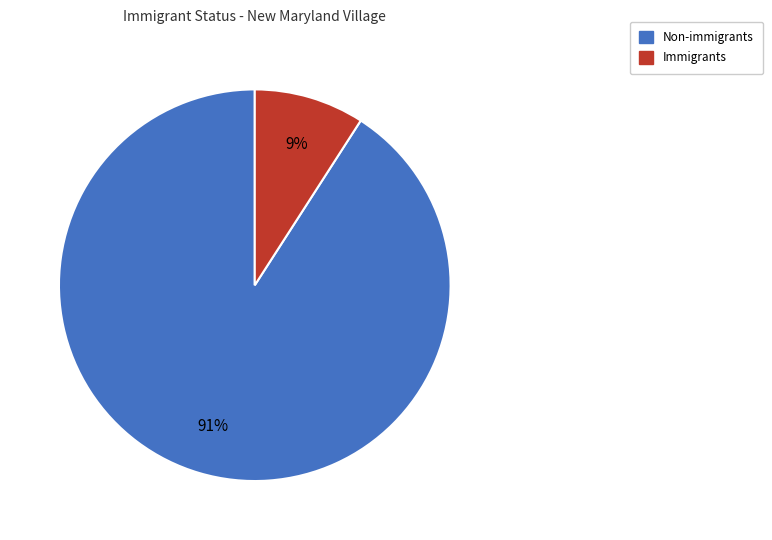

To the nearest percent, what is the average slice percentage?

50%